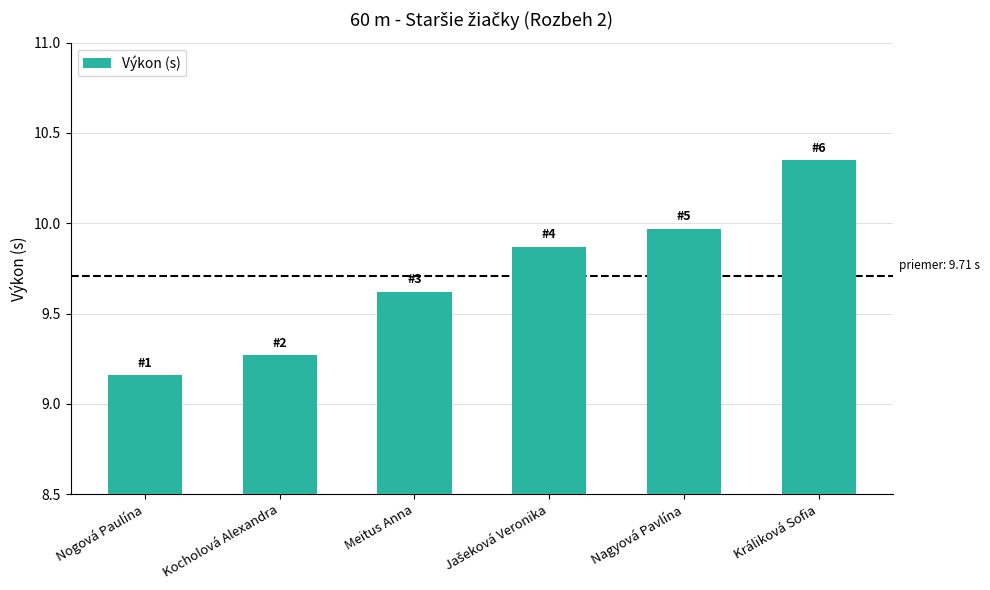

What is the label of the 3rd bar from the left?

Meitus Anna